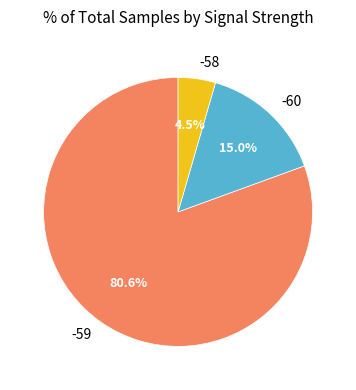

What portion of the pie excludes -60?

85.0%